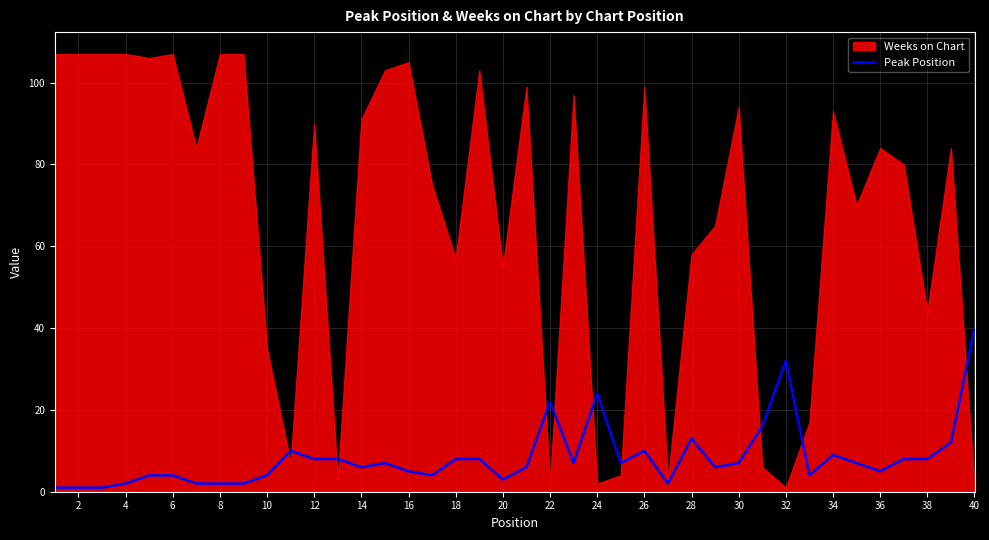

The value of Peak Position at 32 is 32. True or false?

True